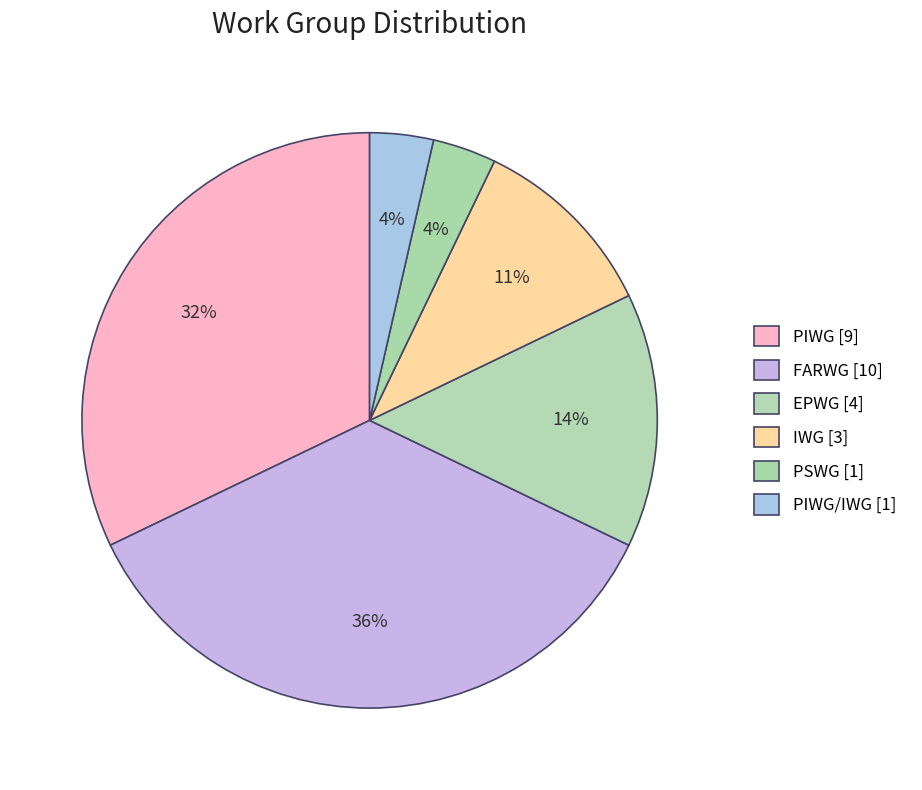

What is the smallest slice in the pie chart?

PIWG/IWG